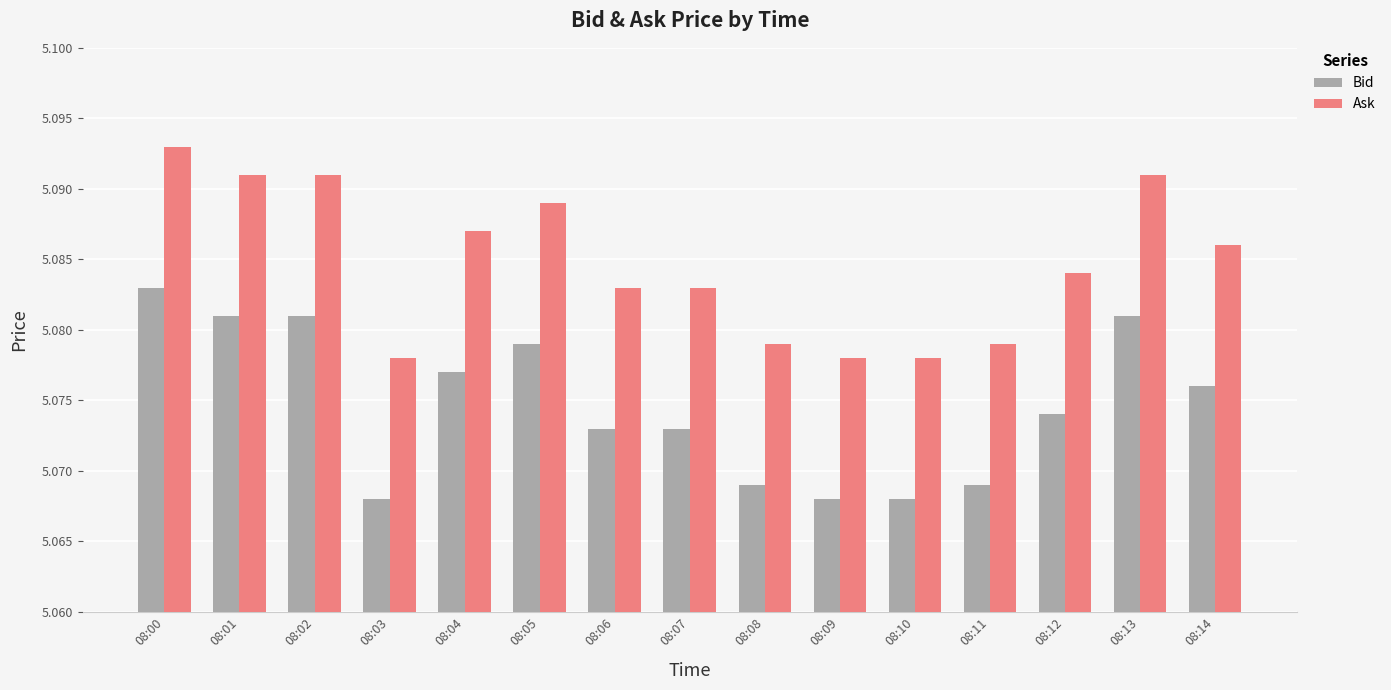

List the series in order of their overall mean, lowest first.

Bid, Ask